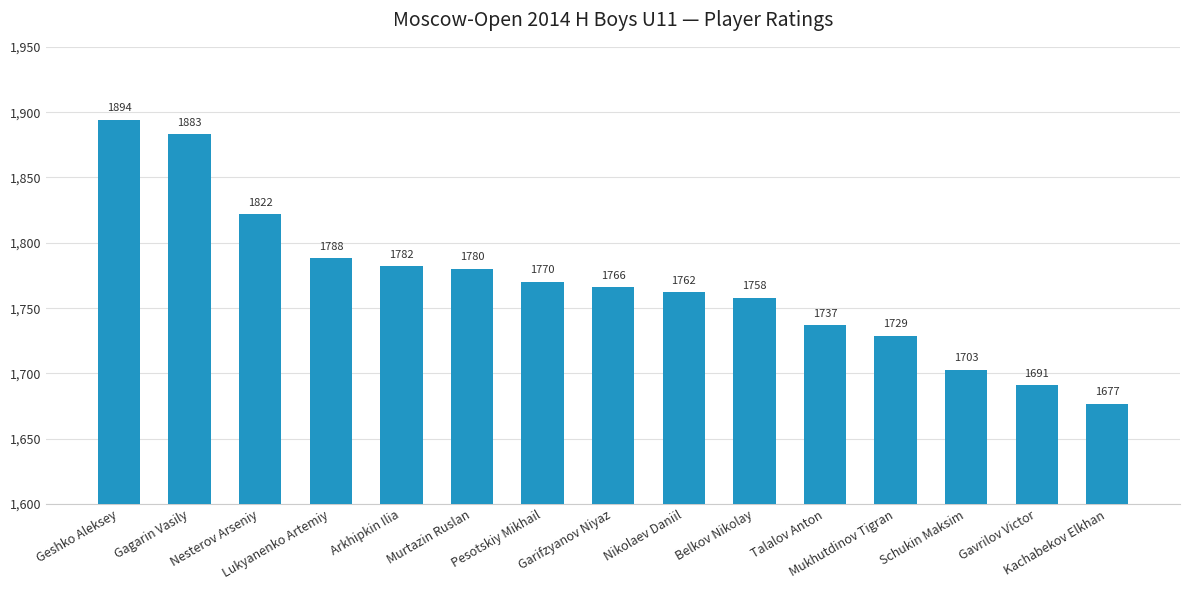

Rank the categories by value from lowest to highest.

Kachabekov Elkhan, Gavrilov Victor, Schukin Maksim, Mukhutdinov Tigran, Talalov Anton, Belkov Nikolay, Nikolaev Daniil, Garifzyanov Niyaz, Pesotskiy Mikhail, Murtazin Ruslan, Arkhipkin Ilia, Lukyanenko Artemiy, Nesterov Arseniy, Gagarin Vasily, Geshko Aleksey